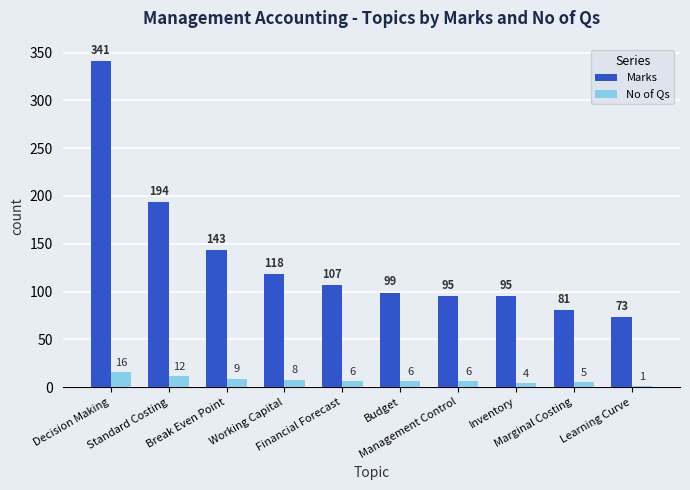

What is the sum of the No of Qs values at Decision Making and Management Control?

22